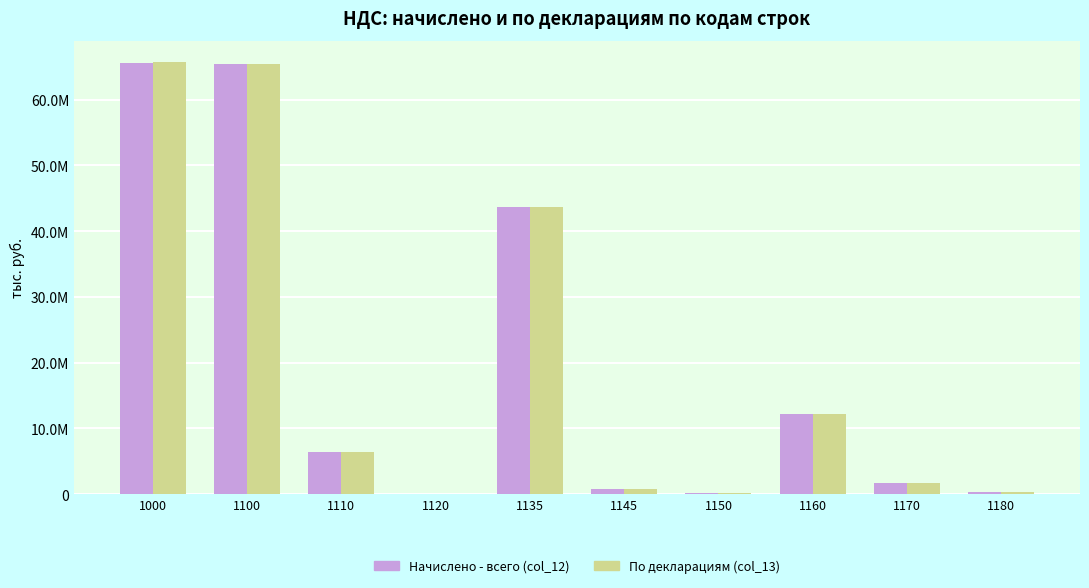

What is the difference between the maximum and second lowest values in the Начислено - всего (col_12) series?

65543404